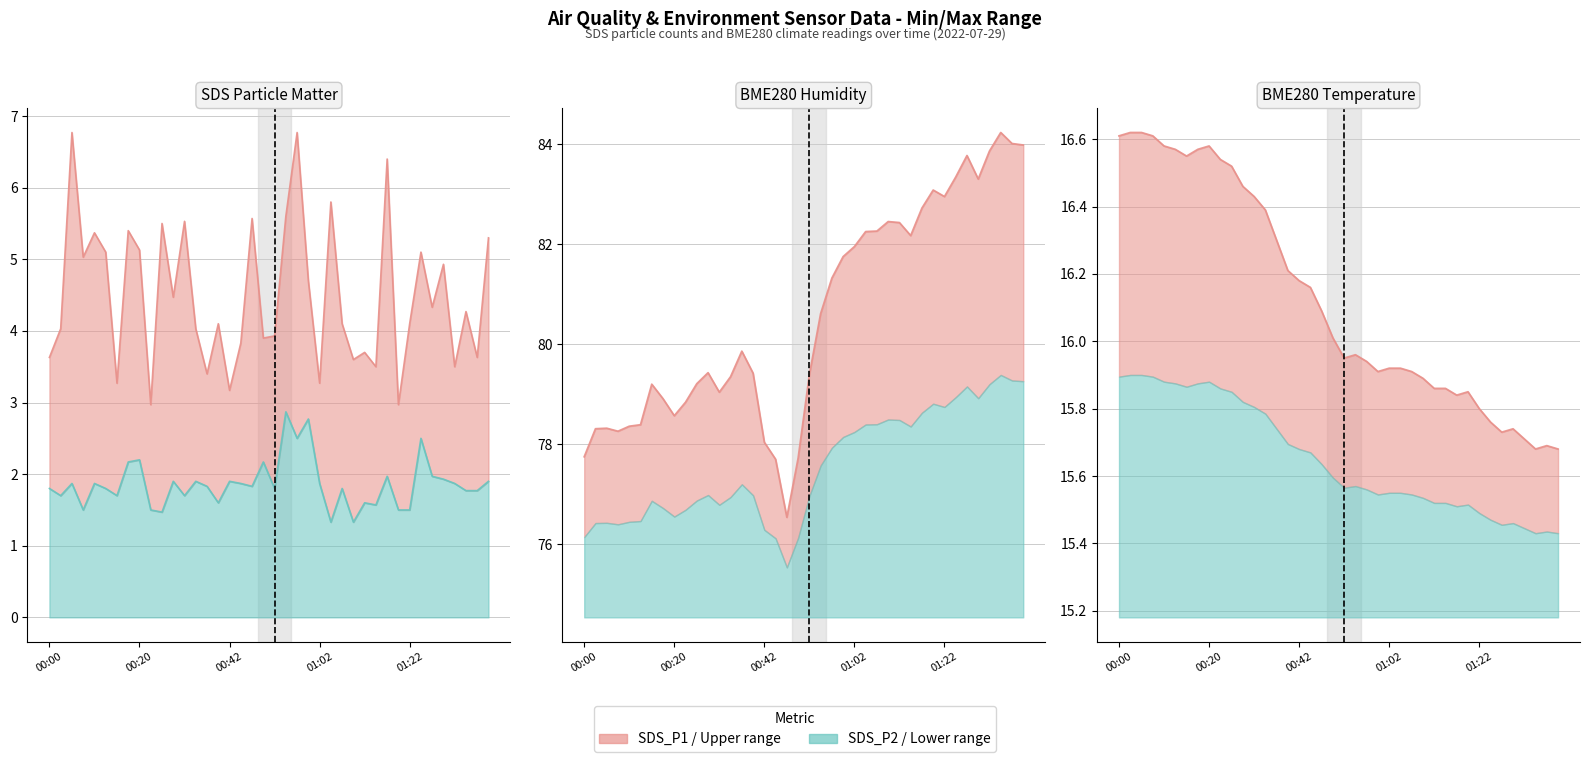

Read the BME280_temperature value at 00:15.

16.6